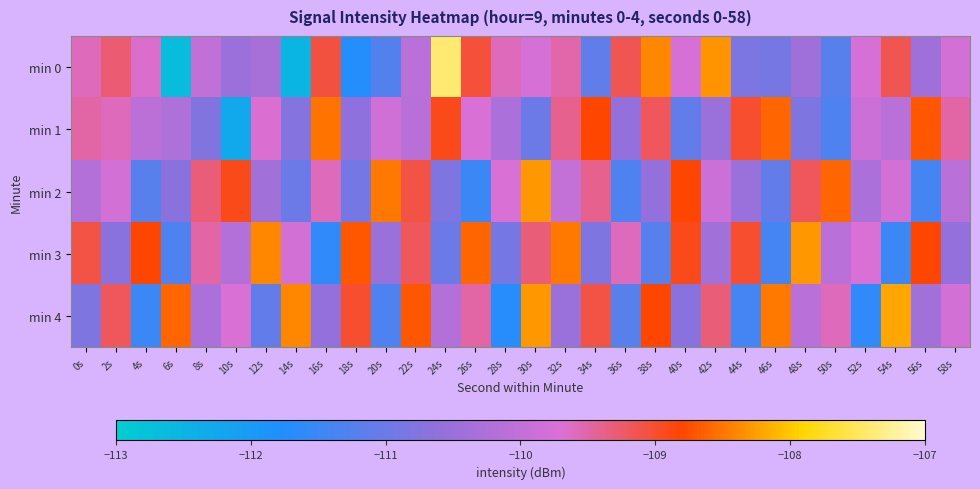

Reading right to left, extract all data points from this chart.

min 0: 58s=-109.8	56s=-110.4	54s=-109.2	52s=-109.7	50s=-111.2	48s=-110.4	46s=-110.9	44s=-110.8	42s=-108.3	40s=-109.7	38s=-108.4	36s=-109.1	34s=-111.1	32s=-109.5	30s=-109.7	28s=-109.6	26s=-109.0	24s=-107.4	22s=-110.1	20s=-111.3	18s=-111.7	16s=-109.1	14s=-112.5	12s=-110.3	10s=-110.5	8s=-110.0	6s=-112.7	4s=-109.7	2s=-109.3	0s=-109.6
min 1: 58s=-109.5	56s=-108.7	54s=-110.1	52s=-109.9	50s=-111.3	48s=-110.8	46s=-108.6	44s=-109.0	42s=-110.5	40s=-111.1	38s=-109.2	36s=-110.6	34s=-108.8	32s=-109.4	30s=-111.0	28s=-110.3	26s=-109.7	24s=-108.9	22s=-110.1	20s=-109.8	18s=-110.6	16s=-108.5	14s=-110.7	12s=-109.7	10s=-112.3	8s=-110.8	6s=-110.2	4s=-110.1	2s=-109.6	0s=-109.5
min 2: 58s=-110.1	56s=-111.4	54s=-109.8	52s=-110.3	50s=-108.6	48s=-109.2	46s=-111.1	44s=-110.5	42s=-109.9	40s=-108.8	38s=-110.6	36s=-111.3	34s=-109.4	32s=-110.0	30s=-108.3	28s=-109.7	26s=-111.5	24s=-110.8	22s=-109.1	20s=-108.5	18s=-110.9	16s=-109.6	14s=-111.0	12s=-110.4	10s=-108.9	8s=-109.3	6s=-110.7	4s=-111.2	2s=-109.8	0s=-110.2
min 3: 58s=-110.6	56s=-108.8	54s=-111.5	52s=-109.7	50s=-110.1	48s=-108.3	46s=-111.4	44s=-109.0	42s=-110.4	40s=-108.9	38s=-111.2	36s=-109.6	34s=-110.8	32s=-108.5	30s=-109.3	28s=-110.9	26s=-108.6	24s=-111.0	22s=-109.2	20s=-110.5	18s=-108.7	16s=-111.6	14s=-109.8	12s=-108.4	10s=-110.2	8s=-109.5	6s=-111.3	4s=-108.8	2s=-110.7	0s=-109.1
min 4: 58s=-109.8	56s=-110.4	54s=-108.2	52s=-111.6	50s=-109.6	48s=-110.1	46s=-108.5	44s=-111.4	42s=-109.3	40s=-110.7	38s=-108.8	36s=-111.2	34s=-109.1	32s=-110.5	30s=-108.3	28s=-111.7	26s=-109.5	24s=-110.2	22s=-108.7	20s=-111.3	18s=-109.0	16s=-110.6	14s=-108.4	12s=-111.1	10s=-109.7	8s=-110.3	6s=-108.6	4s=-111.5	2s=-109.2	0s=-110.8